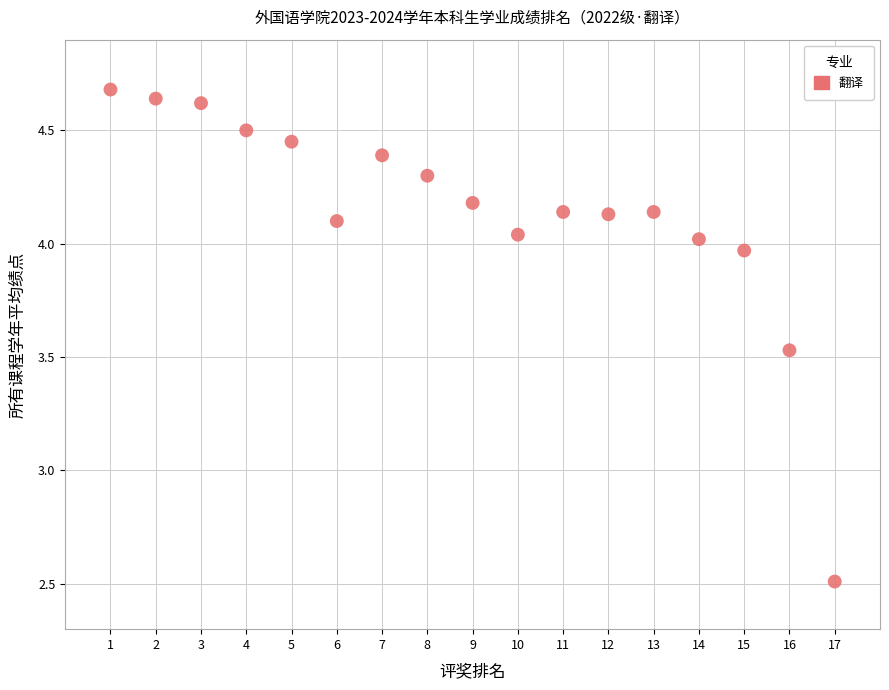

What Y value in the scatter plot is closest to 3?

2.5